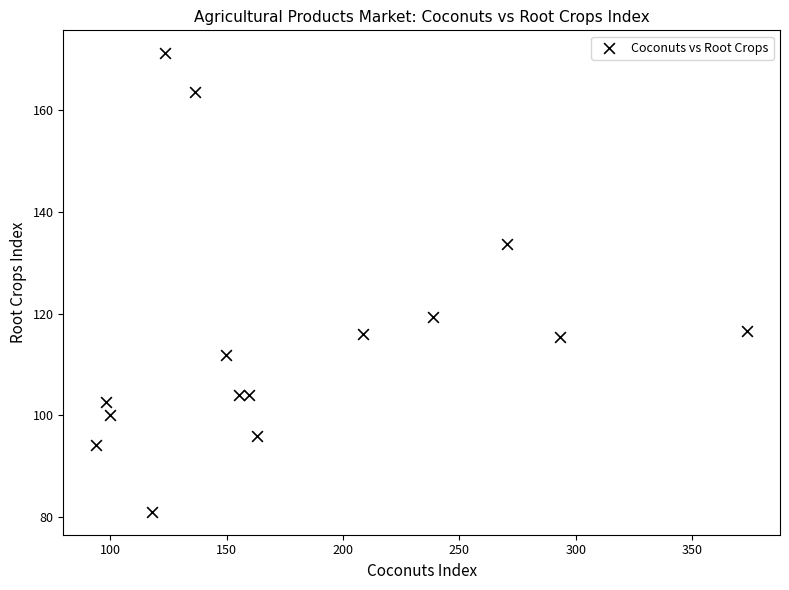

What is the range of Y values (max minus min)?

90.2